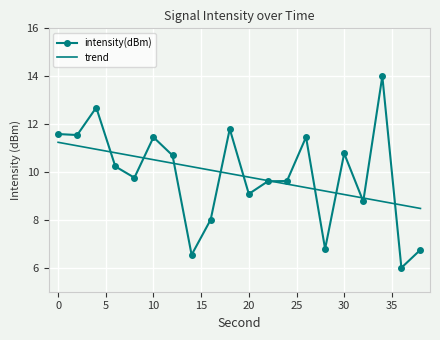

What is the sum of all values?

197.2